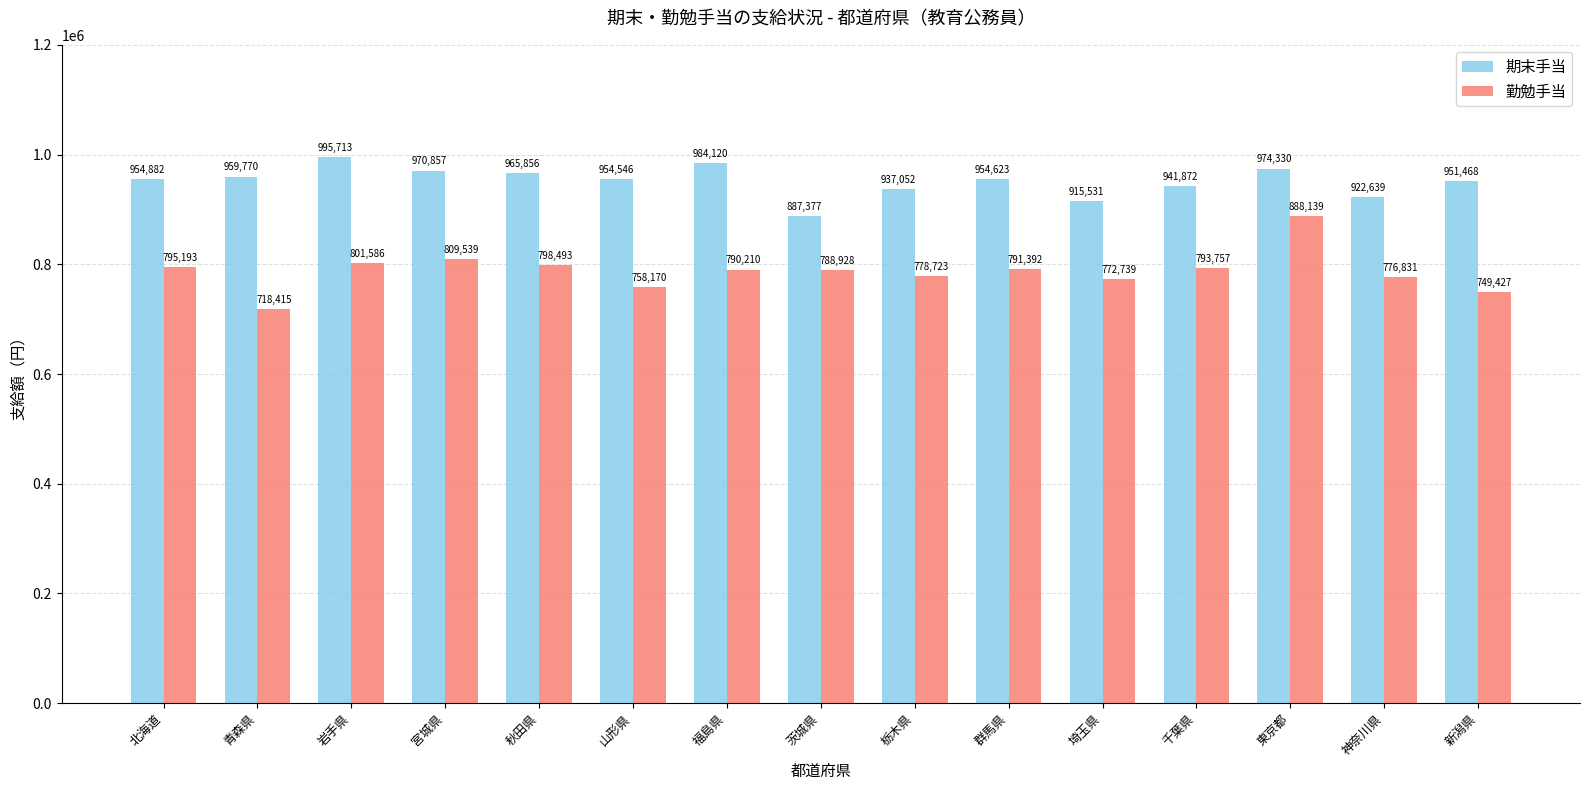

True or false: 勤勉手当 has a value of 718415 at 青森県.

True